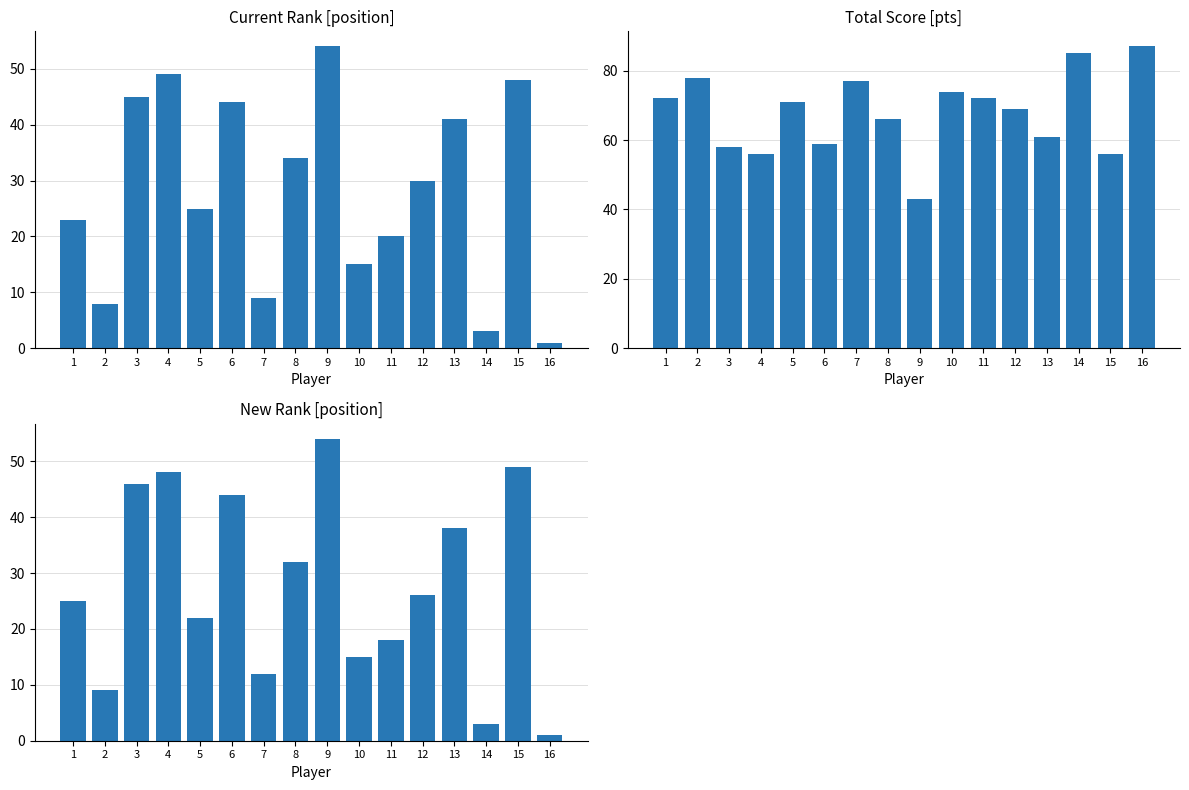

Which series has the largest total across all categories?

Total Score